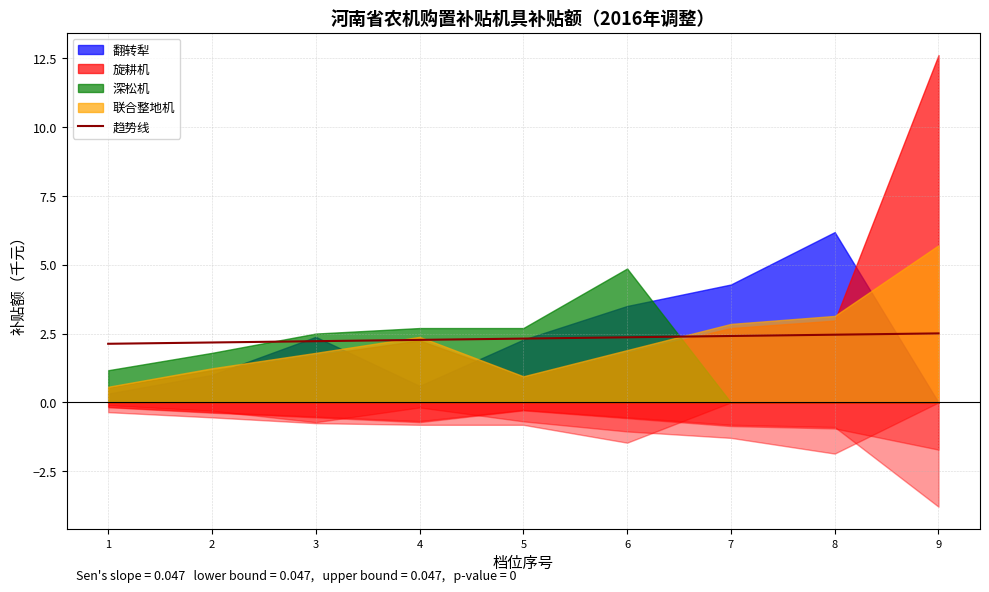

True or false: the data shows 2.3 at 4.

True